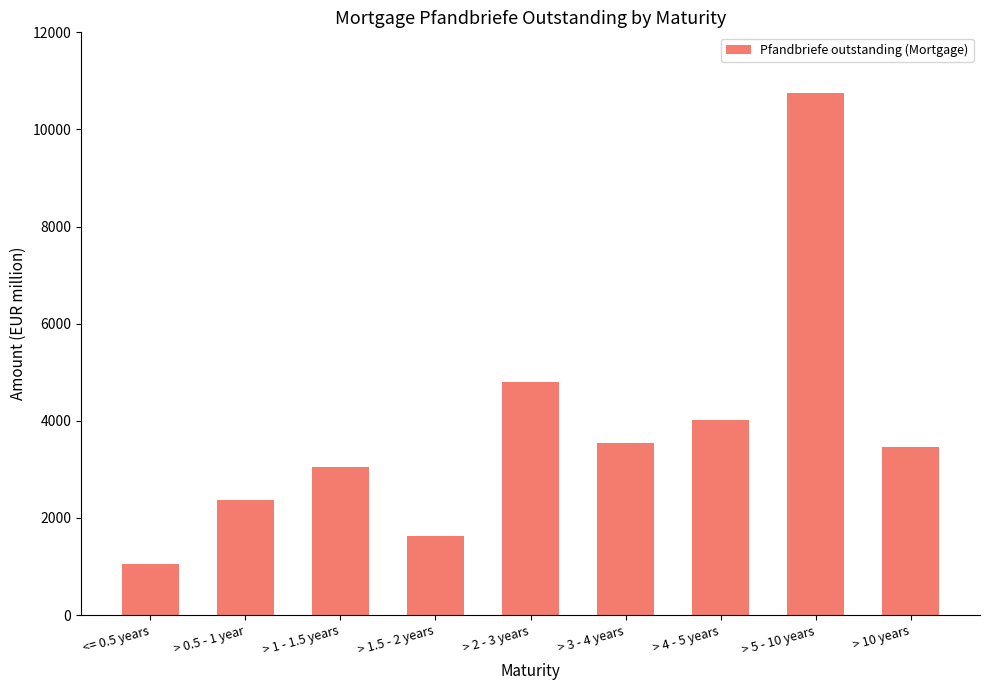

What is the maximum value shown in the chart?

10740.3